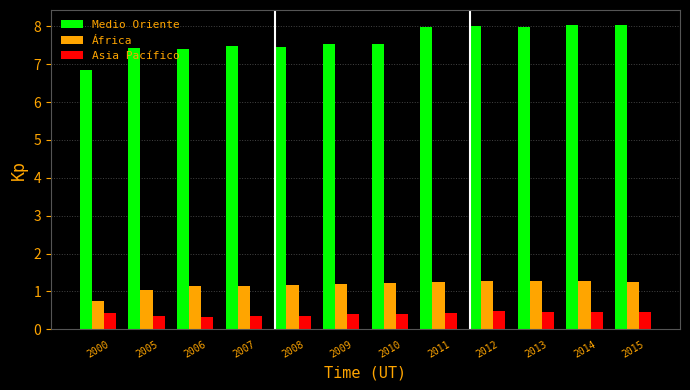

What is the difference between the maximum and minimum values in the África series?

0.5